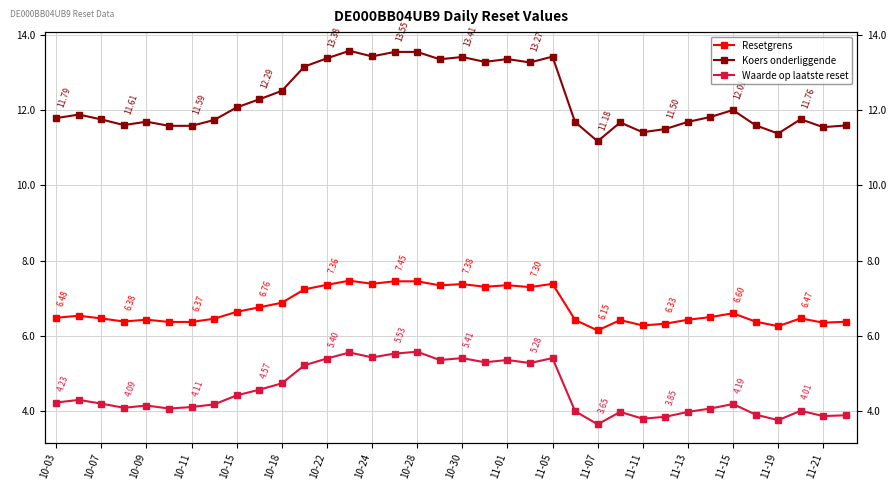

What is the average value of the Resetgrens series?

6.8